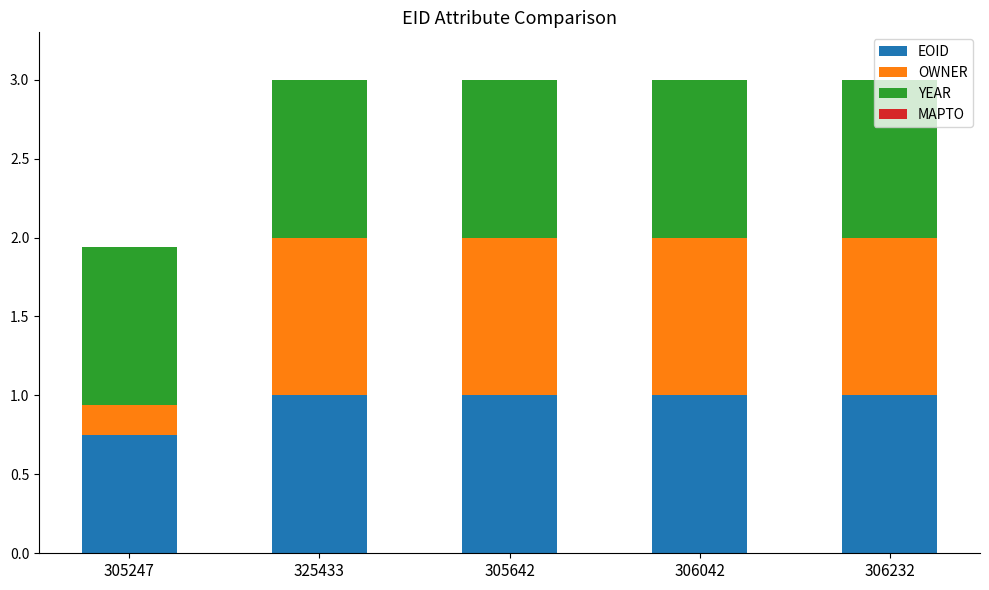

What is the average value of the EOID series?

1.0